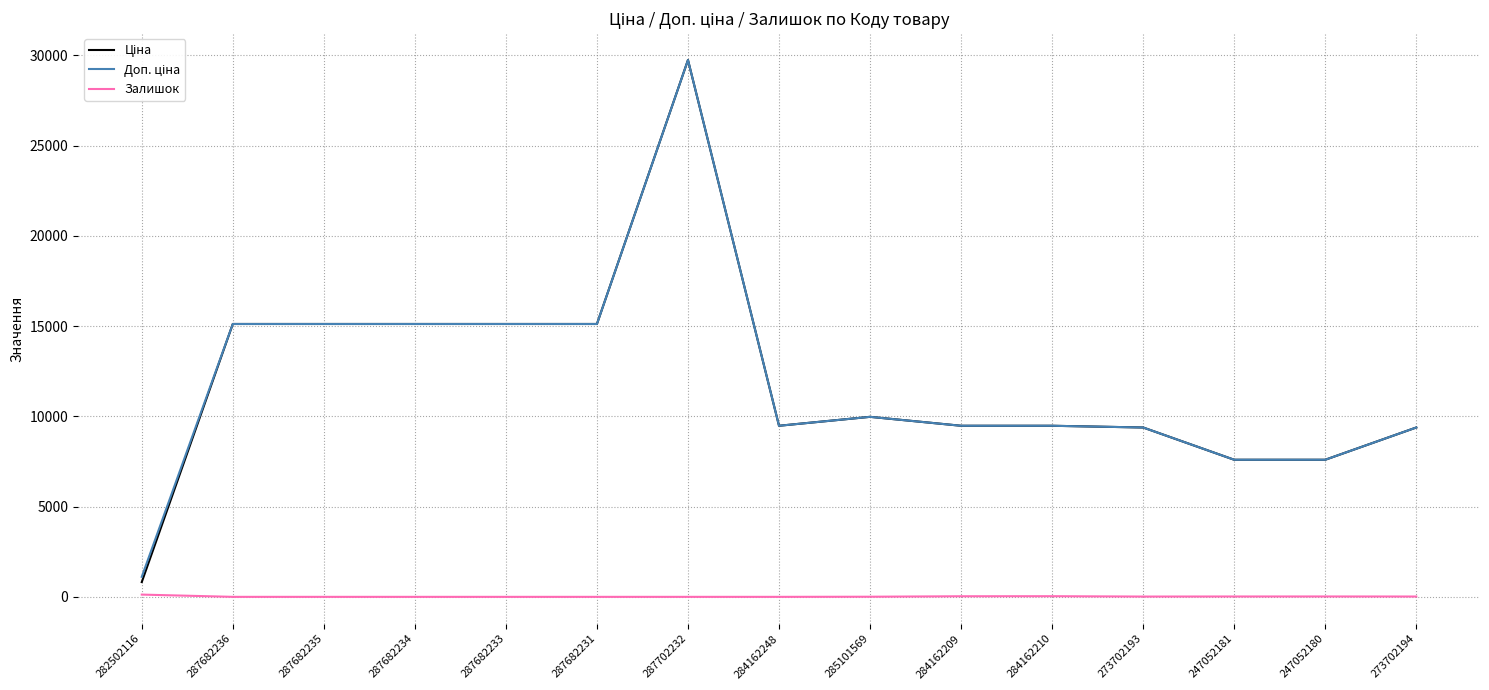

The Залишок series shows 7.0 at 285101569. True or false?

True